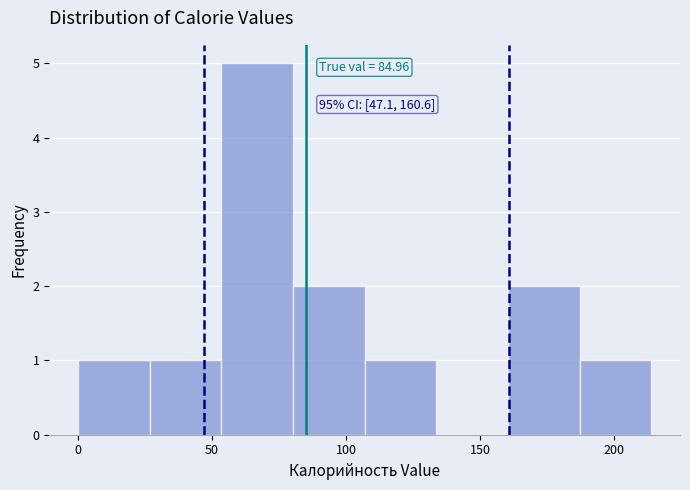

Over which range of the x-axis is the bar tallest?

55 to 80